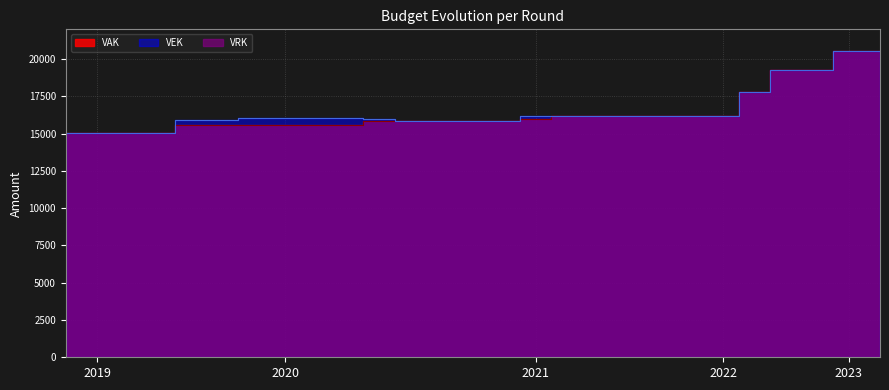

Which series has the largest total across all categories?

VEK